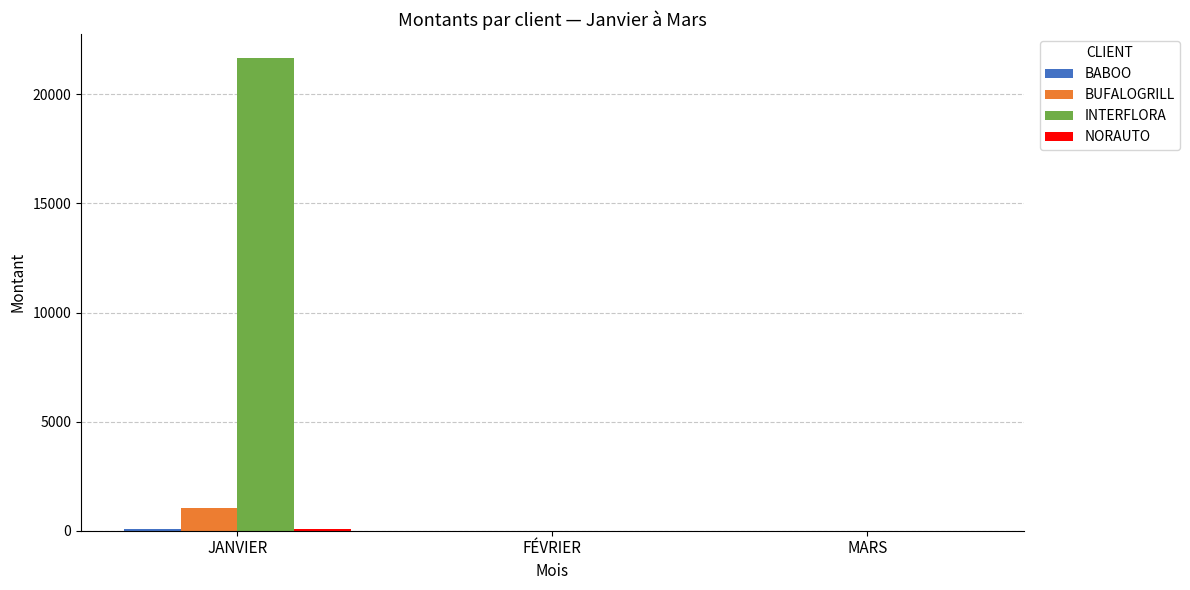

What is the sum of all BUFALOGRILL values?

1054.7